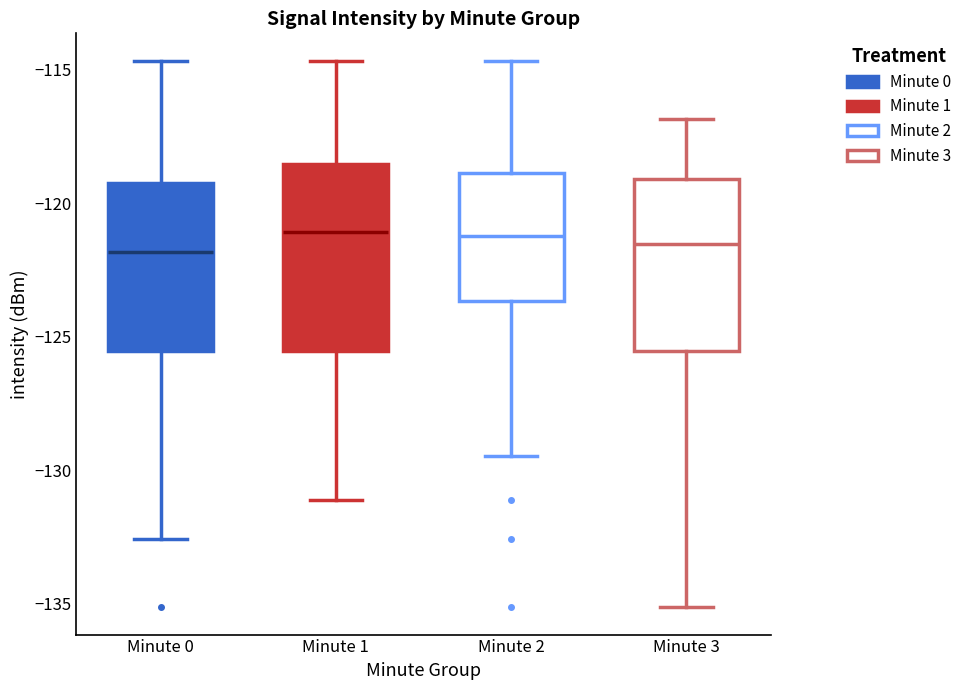

Reading left to right, read every box against the y-axis: the position of its median line, the range the box covers, and the ends of its whiskers. The values are not printed on the chart, so give them approximately, as read against the axis.

Minute 0: median -122.0, box -125.5 to -119.5, whiskers -132.5 to -114.5
Minute 1: median -121.0, box -125.5 to -118.5, whiskers -131.0 to -114.5
Minute 2: median -121.0, box -123.5 to -119.0, whiskers -129.5 to -114.5
Minute 3: median -121.5, box -125.5 to -119.0, whiskers -135.0 to -117.0